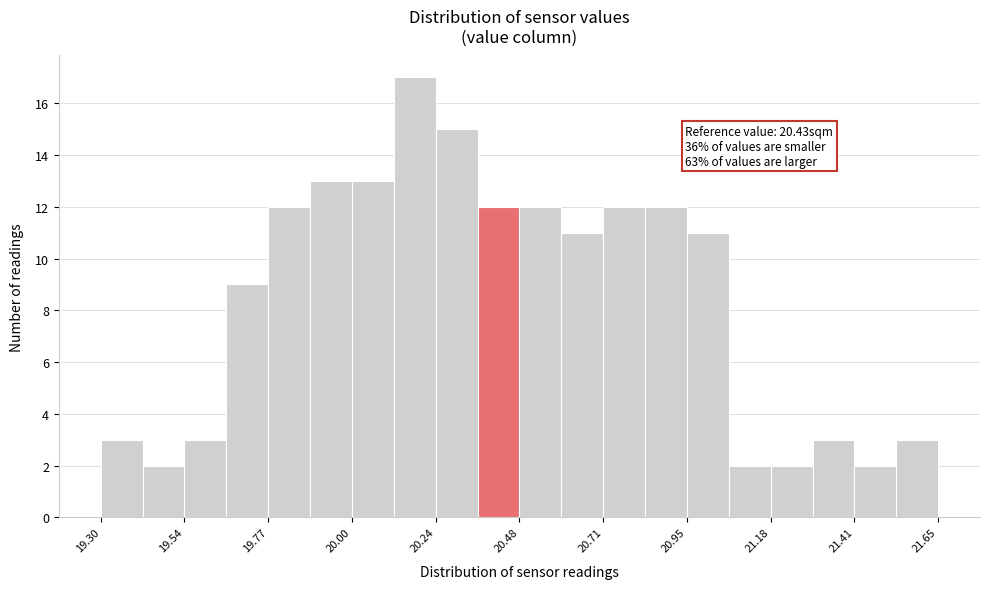

Around what value on the x-axis is the tallest bar? Give the approximate position of its centre, as read against the axis.

20.20